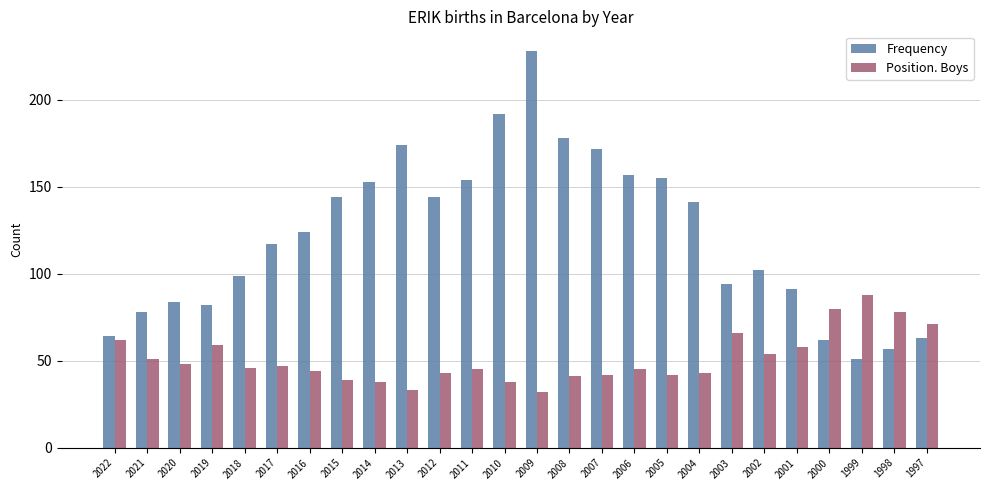

What is the total value across all series at 2002?

156